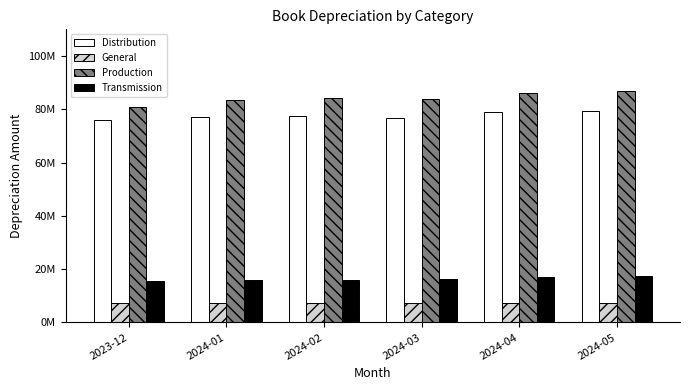

Are the bars grouped side by side (vs. stacked)?

Yes